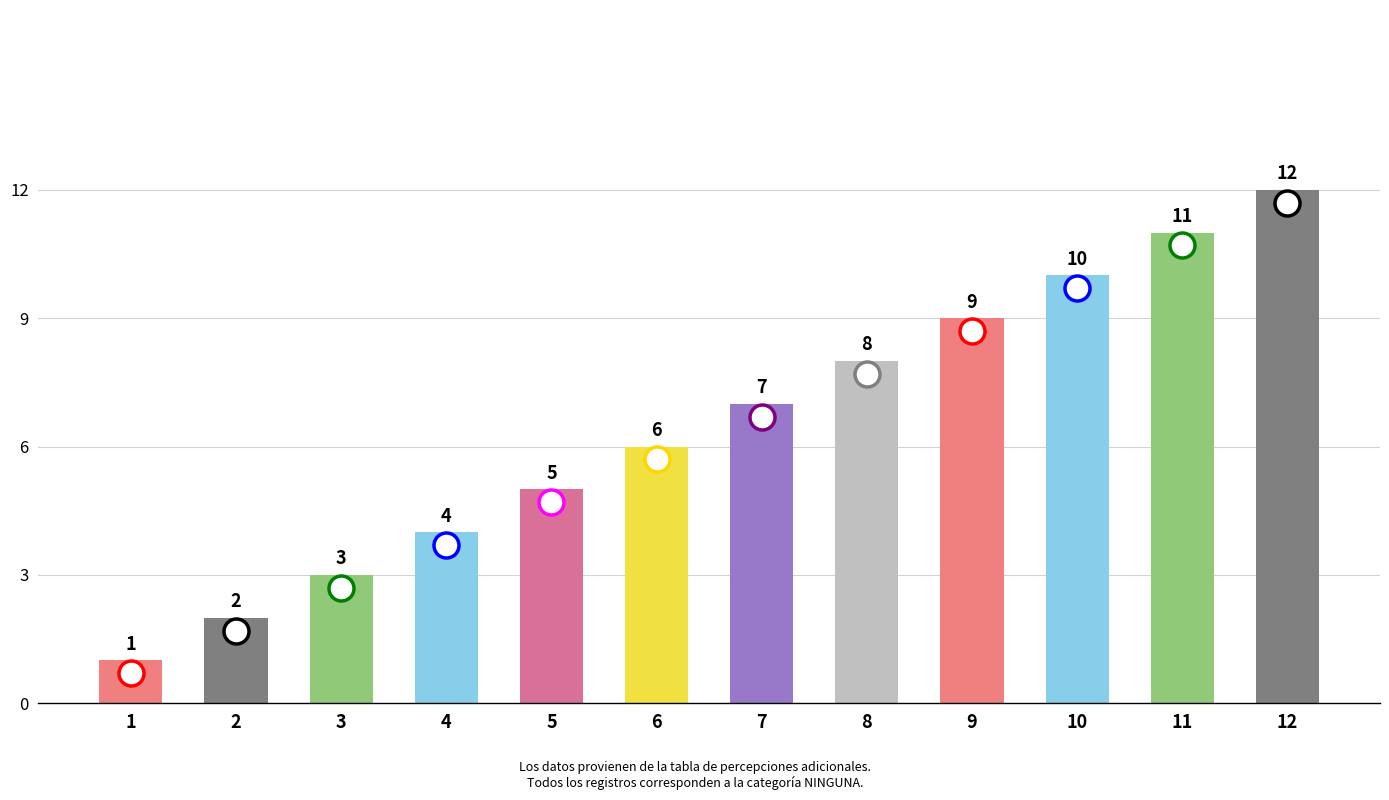

What is the difference between the maximum and minimum values?

11